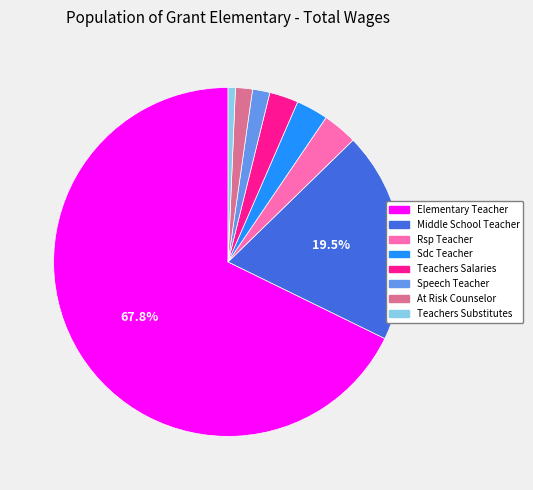

Is there any slice that represents more than half of the pie?

Yes